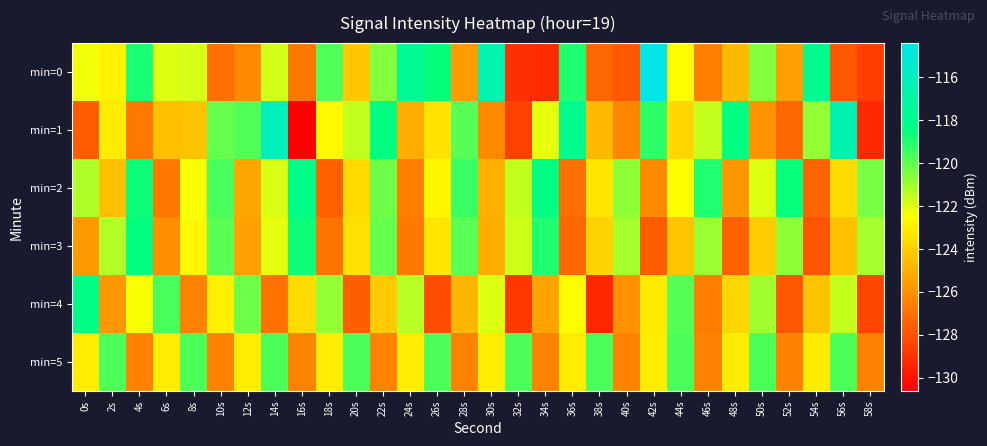

Which has a higher value, 2s or 6s?

6s